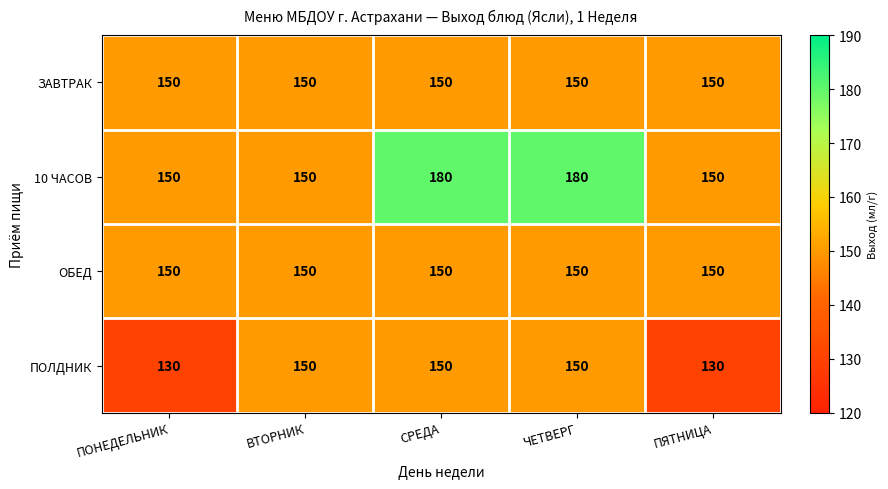

Is it true that ОБЕД equals 253 at СРЕДА?

False